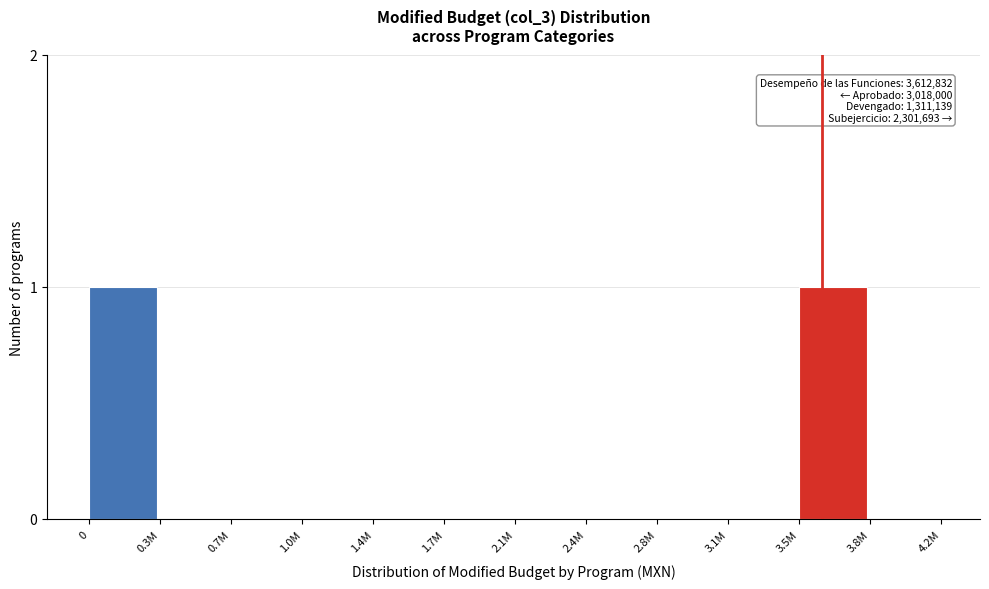

Reading right to left, transcribe all the data shown in this chart.

3.8M=0	3.5M=1	3.1M=0	2.8M=0	2.4M=0	2.1M=0	1.7M=0	1.4M=0	1.0M=0	0.7M=0	0.3M=0	0=1